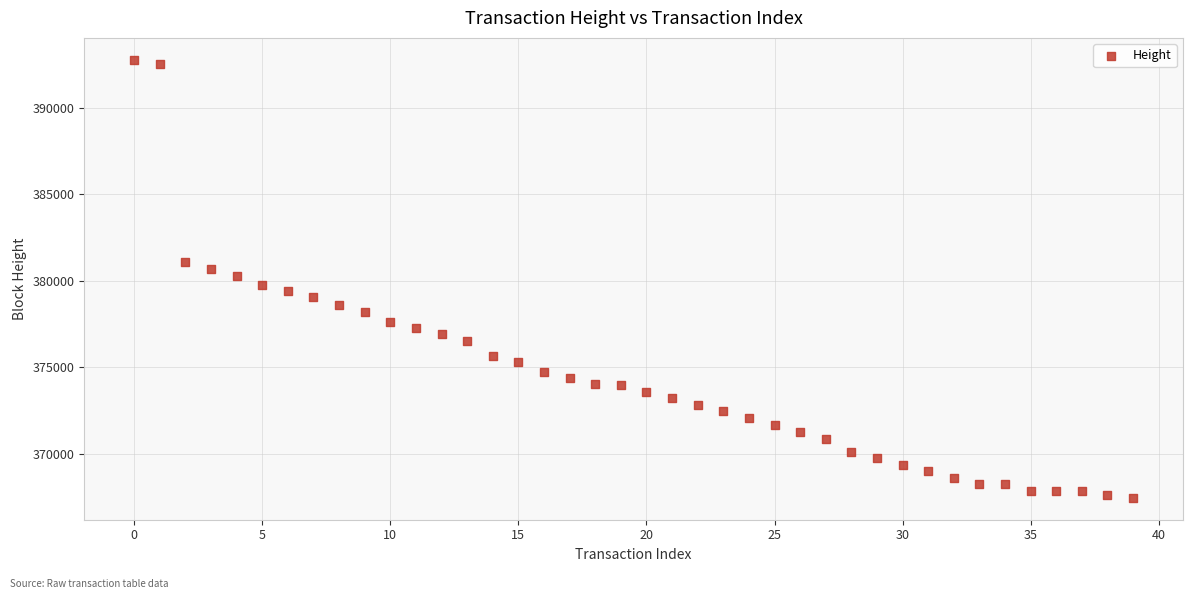

What is the range of Y values (max minus min)?

25290